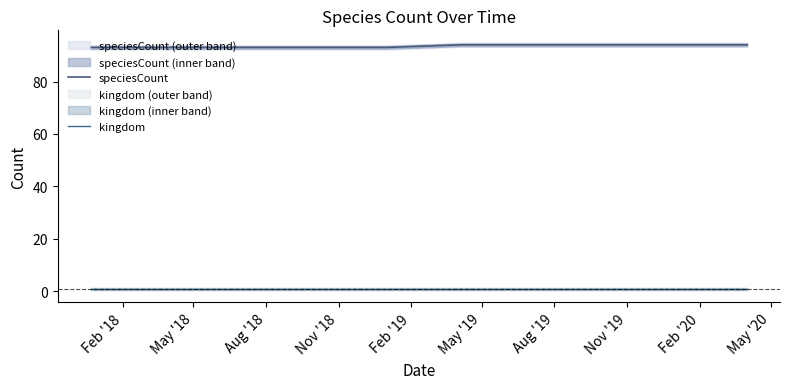

What is the value of the kingdom point at the 4th from the left?

1